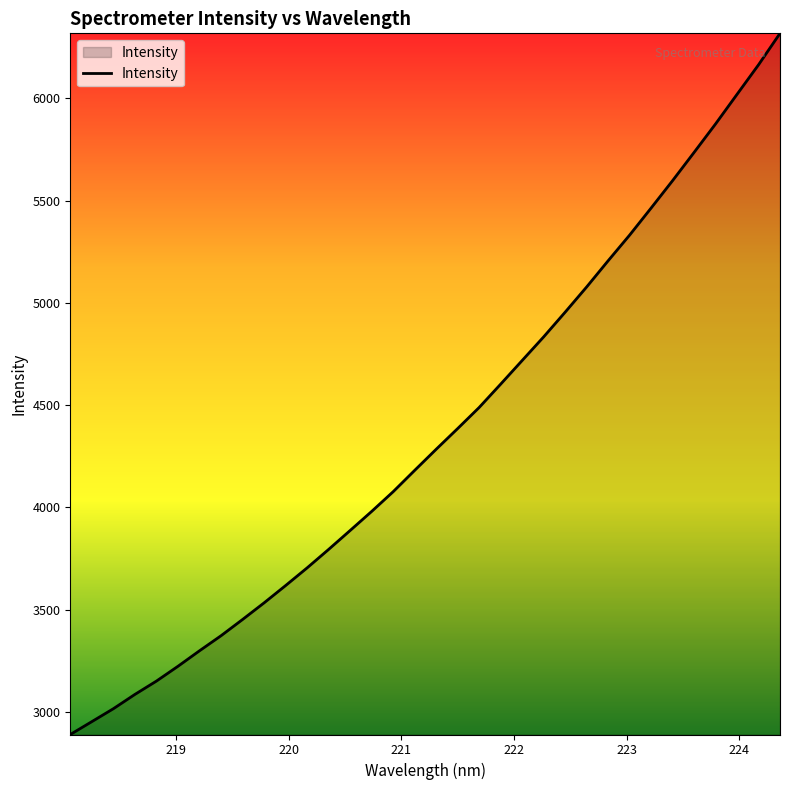

What is the difference between the maximum and minimum values?

3429.7